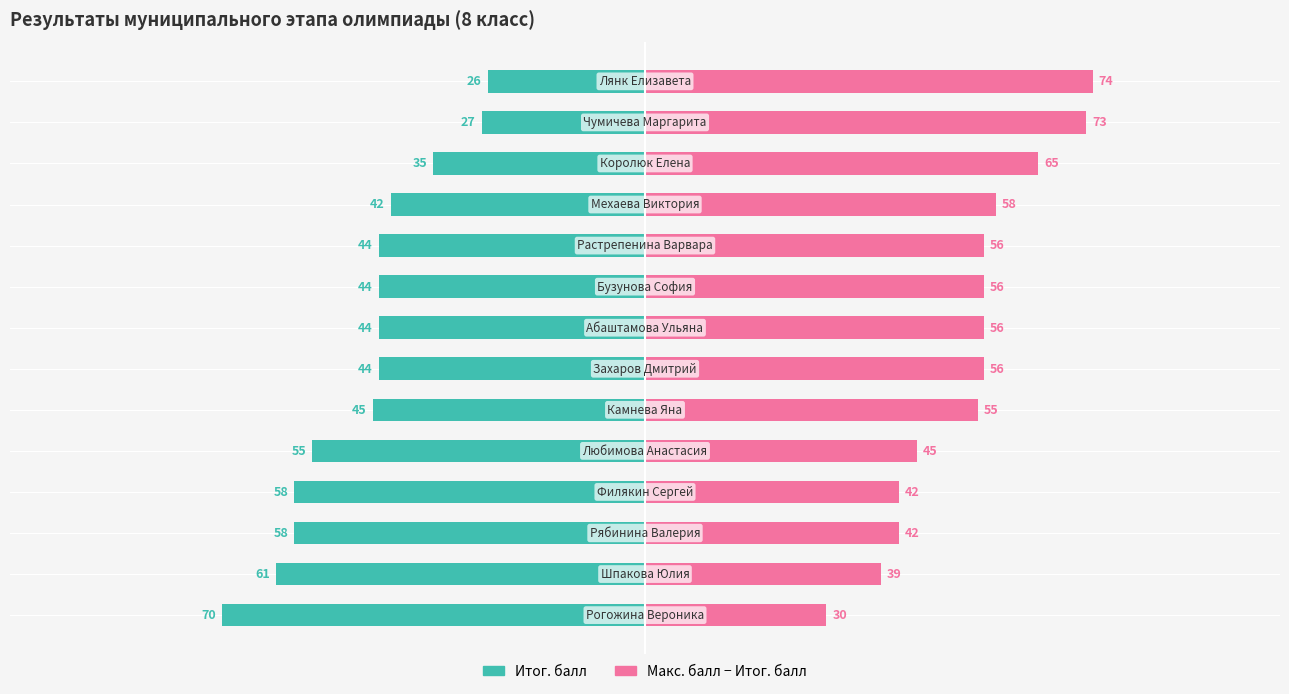

Rank the series at 9 from highest to lowest value.

Макс. балл - Итог. балл, Итог. балл